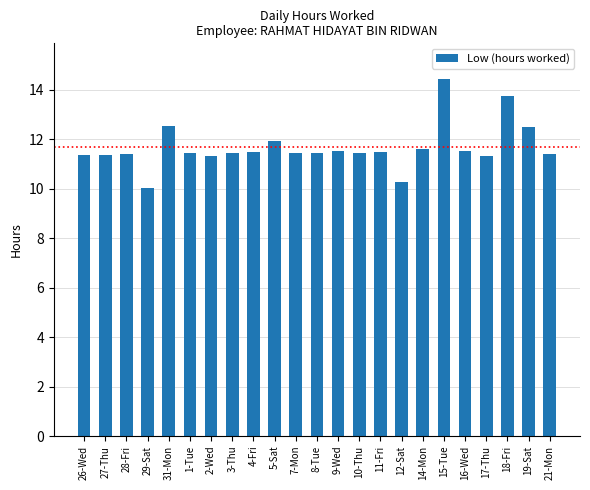

What is the minimum value shown in the chart?

10.0